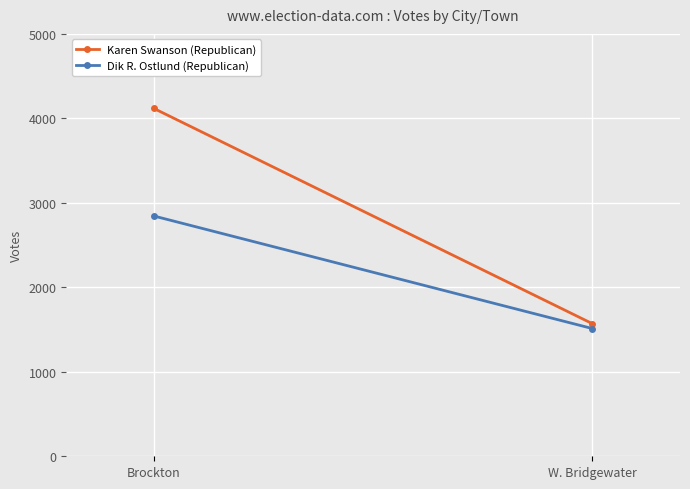

Is the value of Dik R. Ostlund (Republican) at Brockton greater than the value of Karen Swanson (Republican) at Brockton?

No